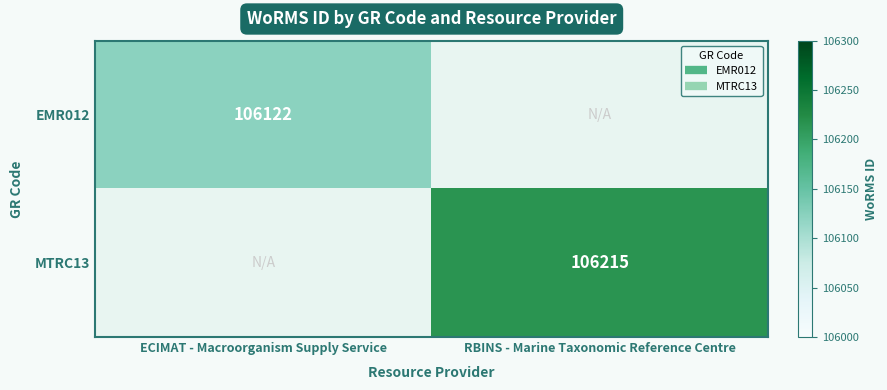

What is the sum of the MTRC13 values at ECIMAT - Macroorganism Supply Service and RBINS - Marine Taxonomic Reference Centre?

106215